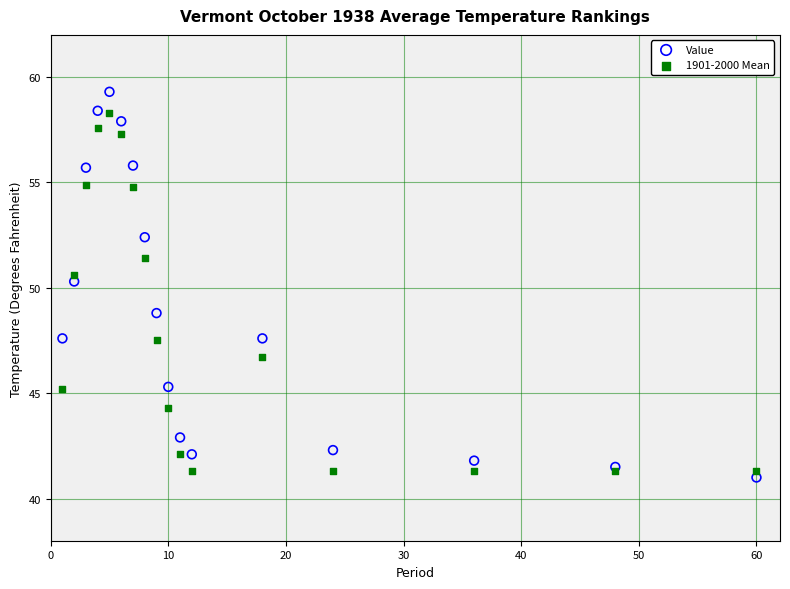

Across all series, what Y value is closest to 50?

50.3